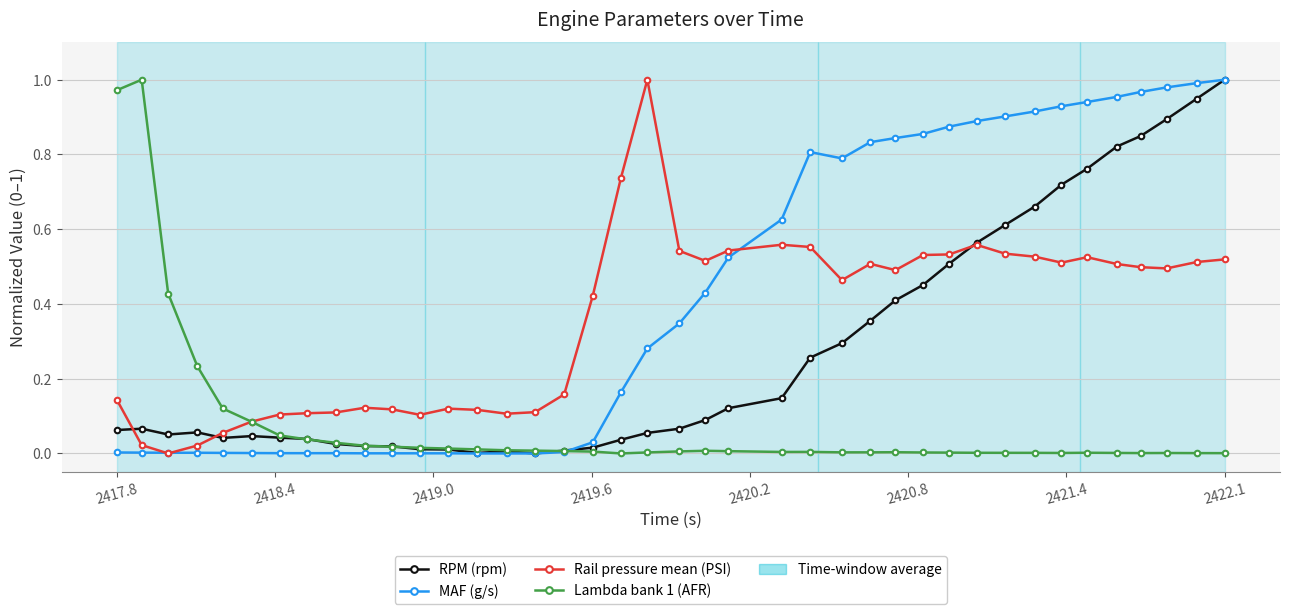

How many data points does each series have?

40